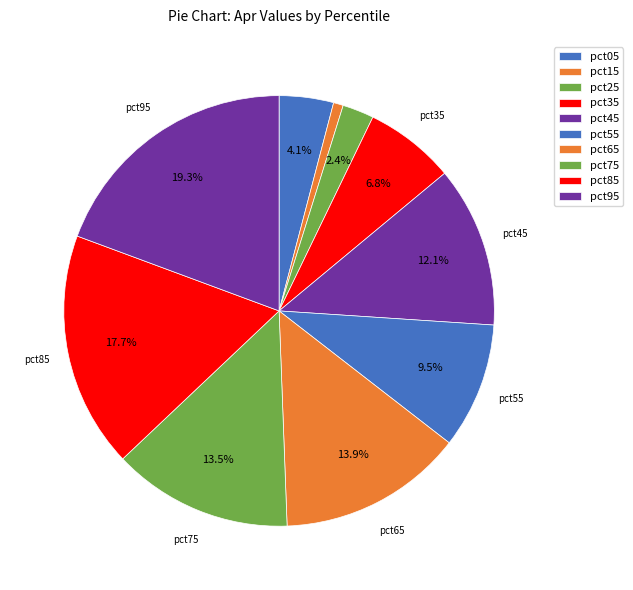

To the nearest percent, what is the combined percentage of pct65 and pct05?

18%